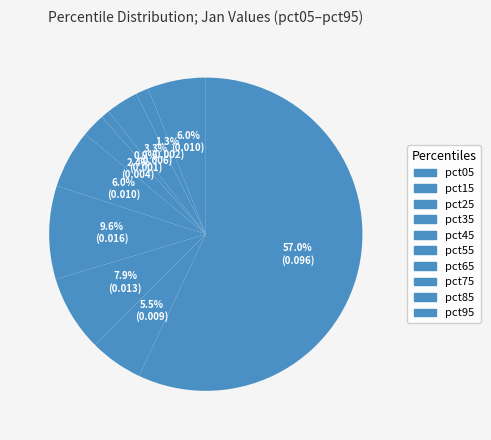

To the nearest percent, what percentage of the pie is pct25?

3%